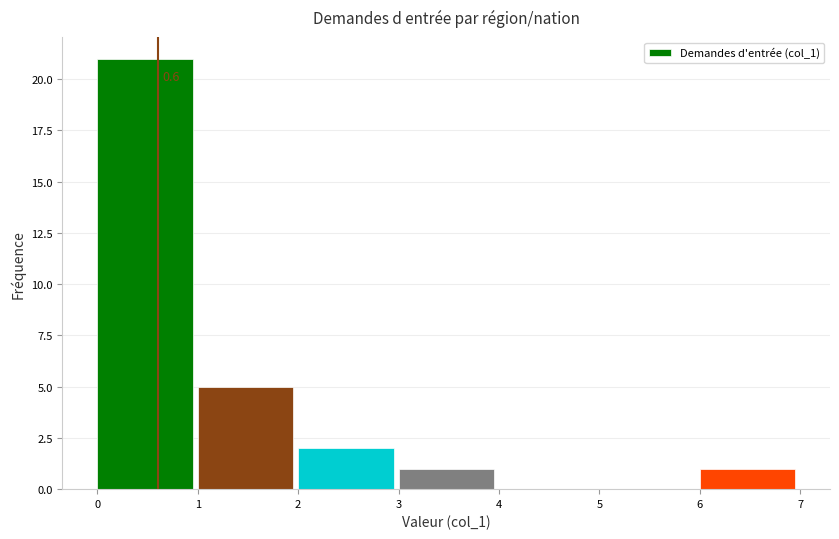

Which range on the x-axis has the tallest bar?

0 to 1